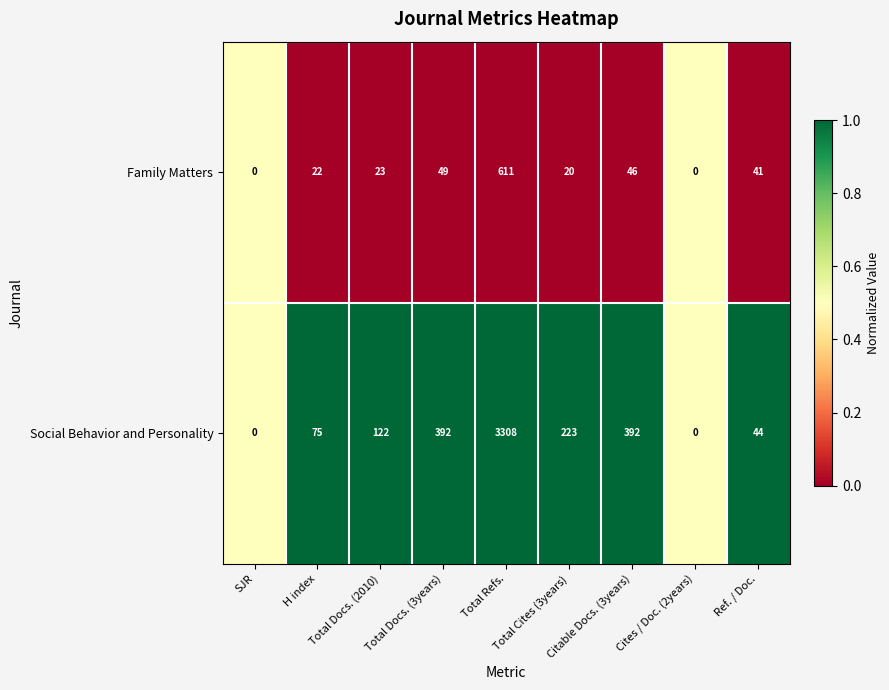

Rank the series by their average value, from highest to lowest.

Social Behavior and Personality, Family Matters